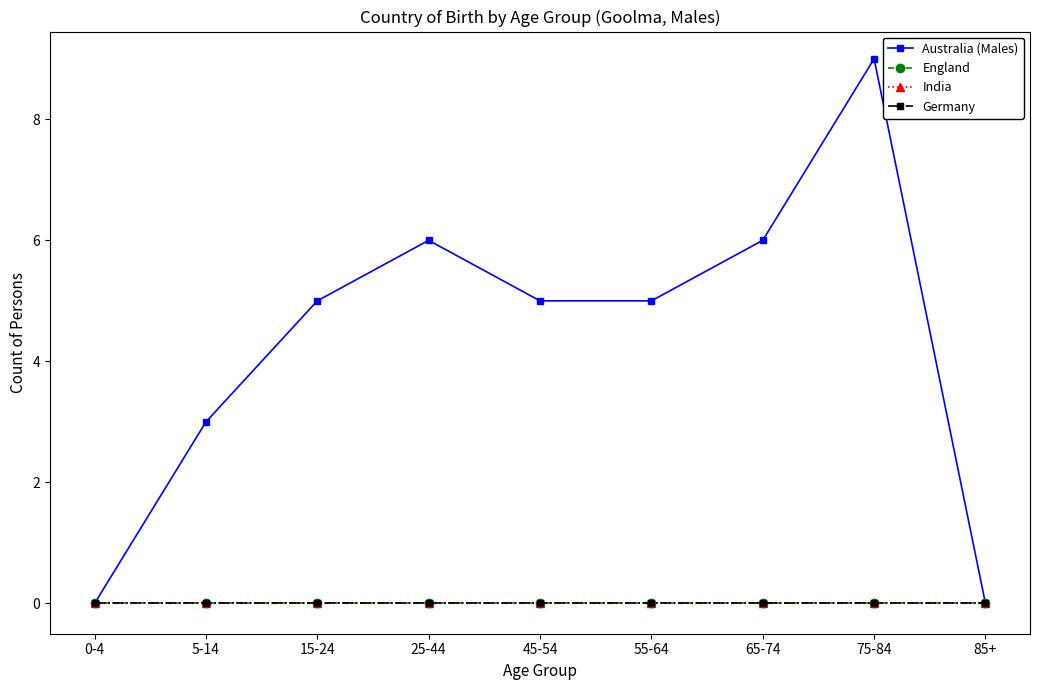

Is this an area chart (filled region under the line)?

No